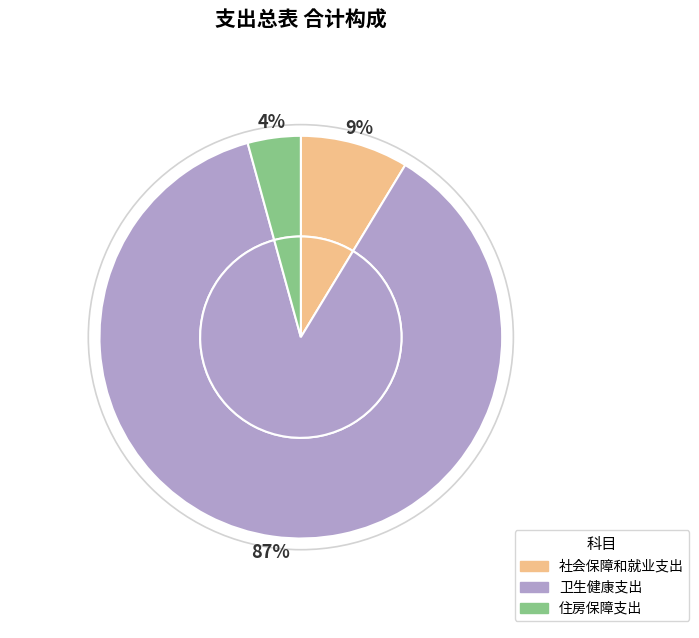

What is the change in value from 社会保障和就业支出 to 卫生健康支出?

+5548.3